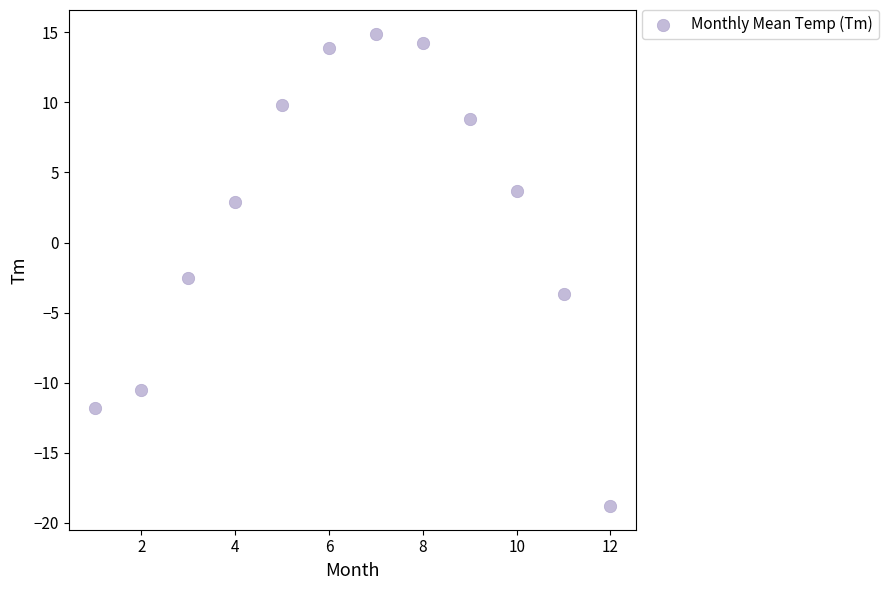

What Y value in the scatter plot is closest to -1?

-2.5